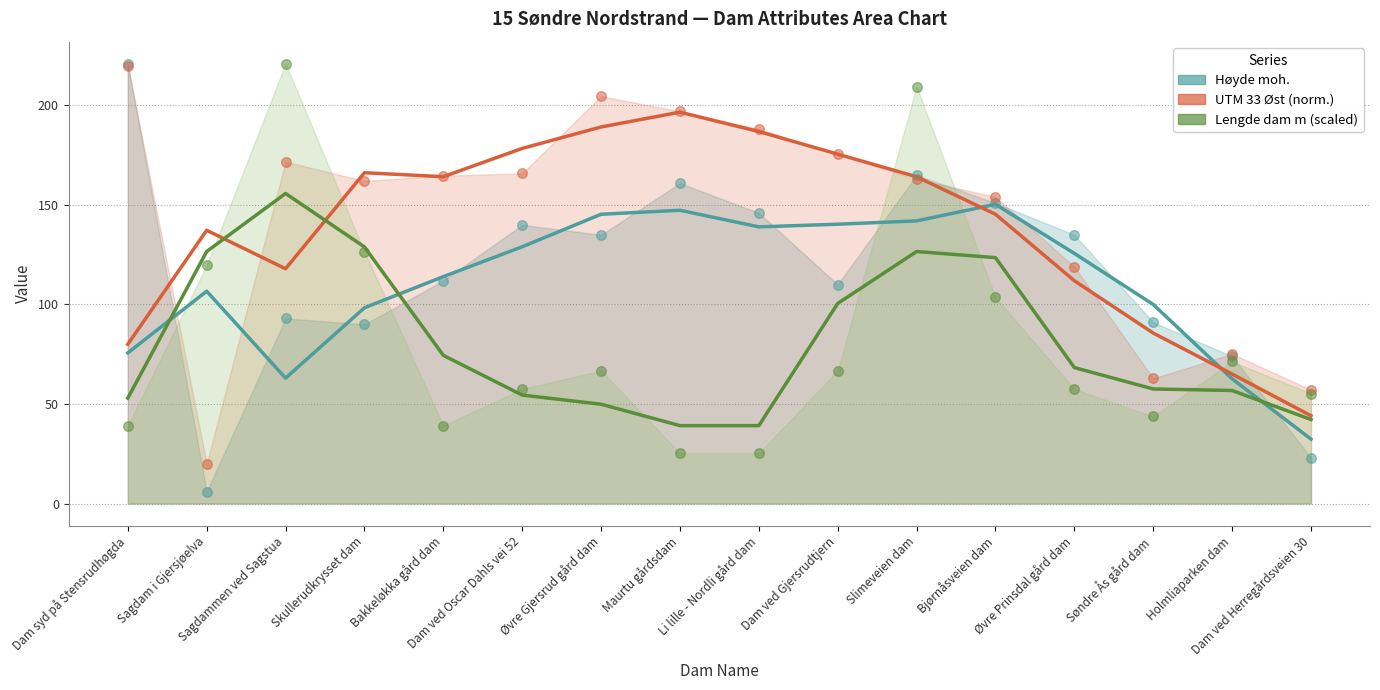

Which series has the widest spread of Y values?

Høyde moh.